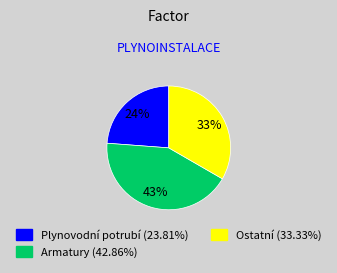

Combined, do Ostatní and Plynovodní potrubí account for over 50%?

Yes